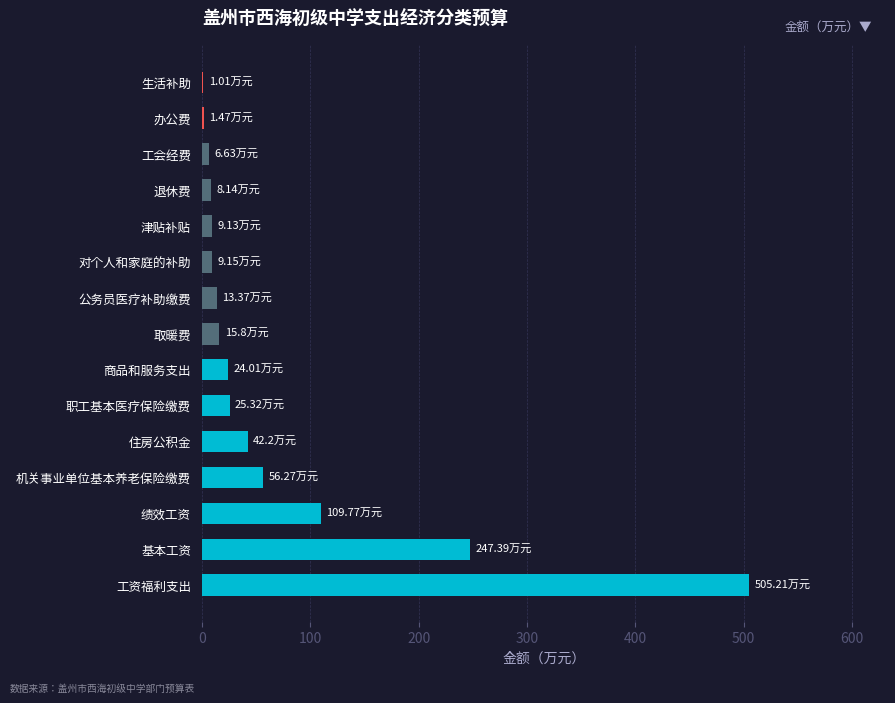

Which label corresponds to the largest value in the chart?

工资福利支出